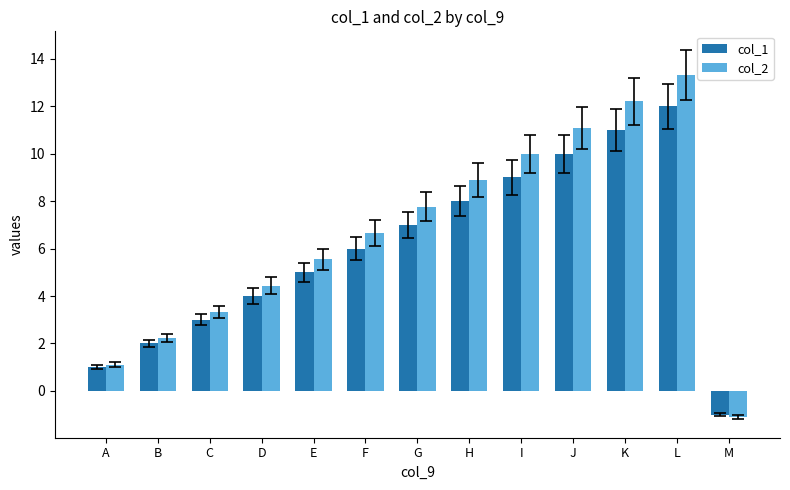

At how many categories does at least one series exceed 4?

9